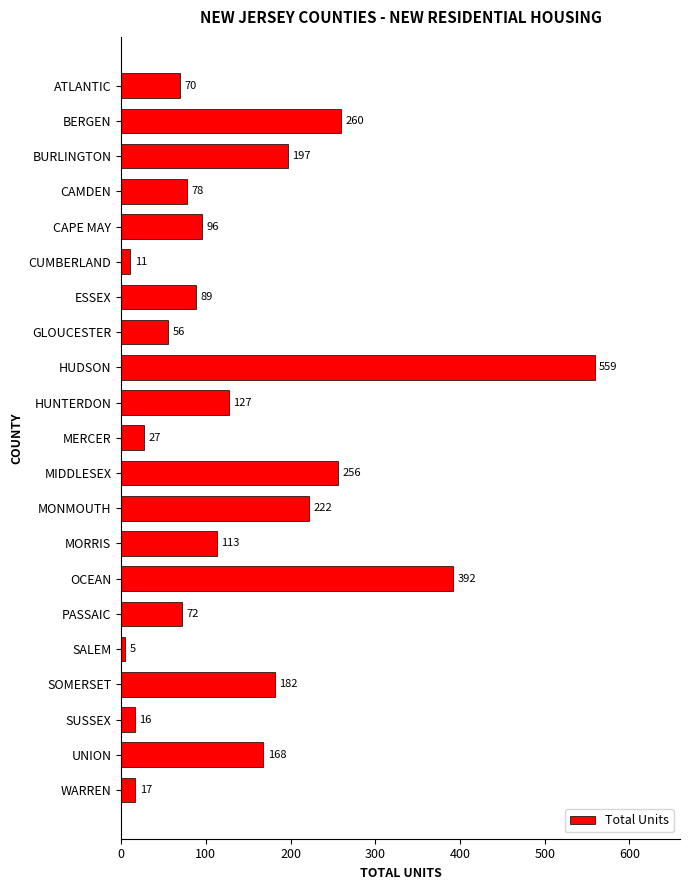

What is the label of the 21st bar from the top?

WARREN